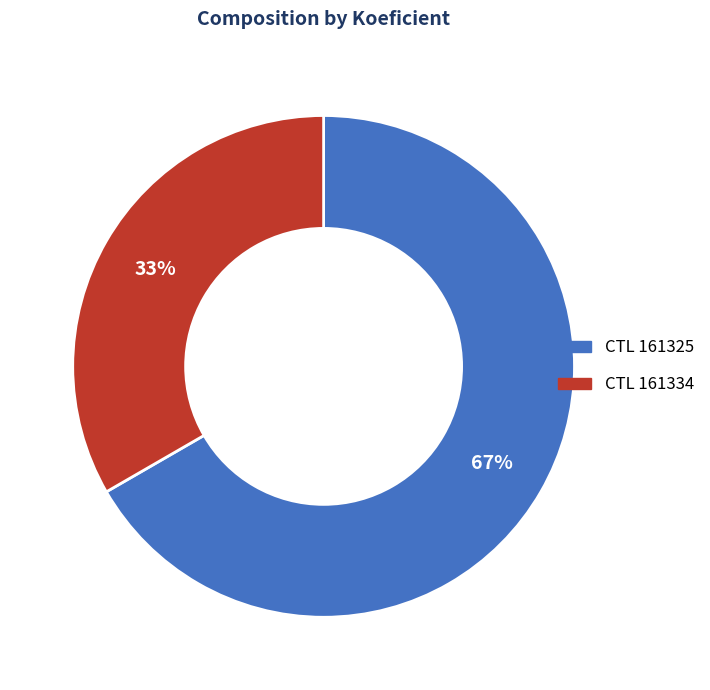

To the nearest percent, what is the average slice percentage?

50%